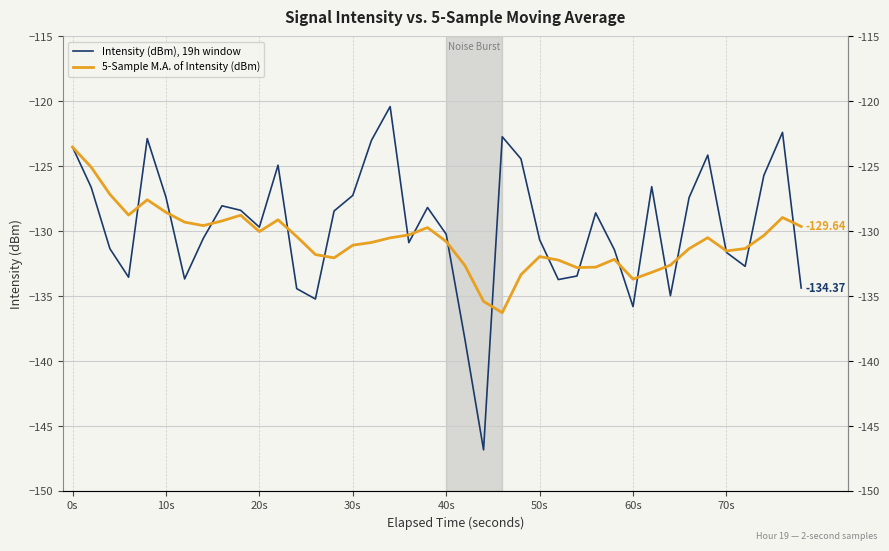

Rank the series by their maximum value, from highest to lowest.

Intensity (dBm), 19h window, 5-Sample M.A. of Intensity (dBm)